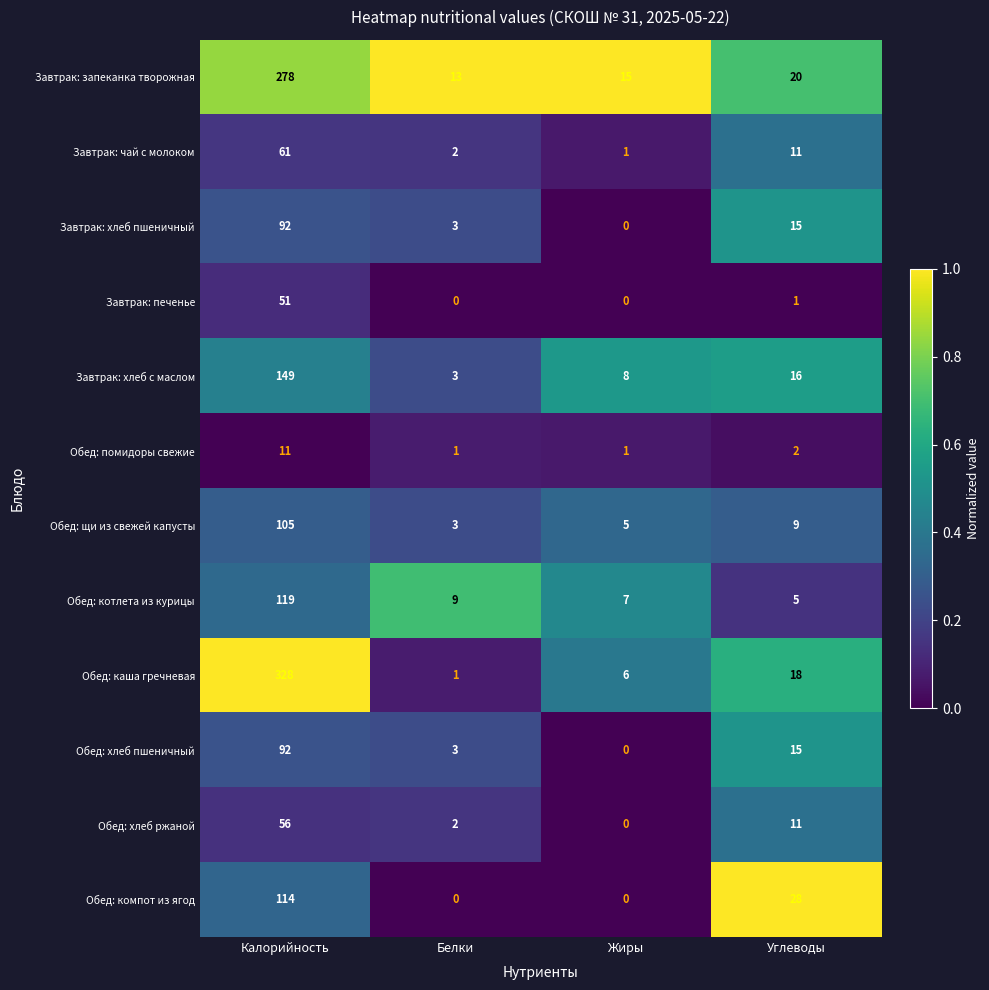

Which series has the largest range (max minus min)?

Обед: каша гречневая